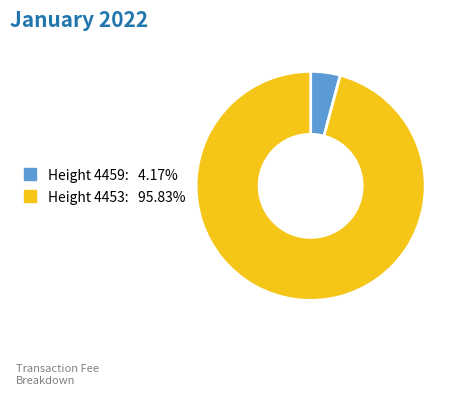

Count the number of slices in the pie.

2